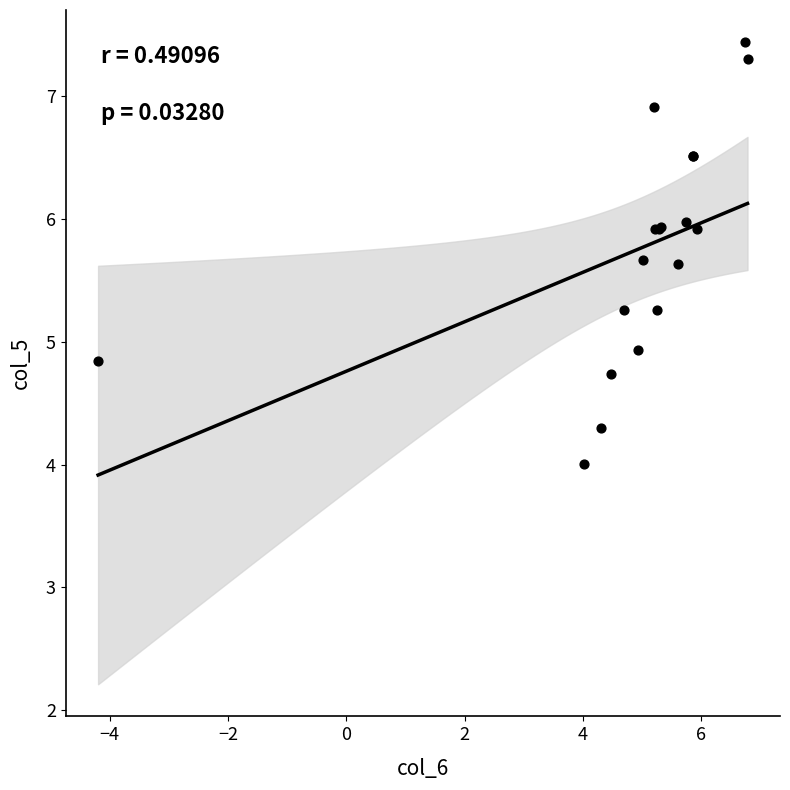

What Y value in the scatter plot is closest to 5?

4.9